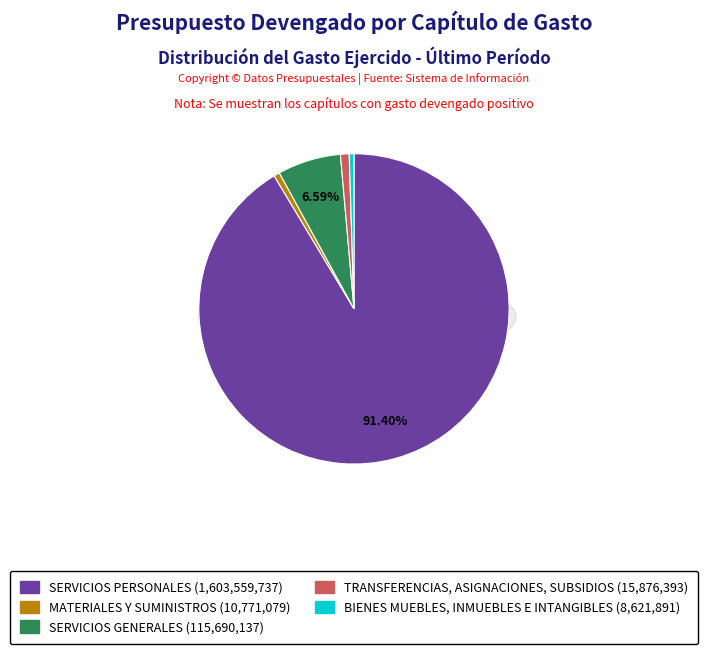

Do SERVICIOS GENERALES and SERVICIOS PERSONALES together represent more than half of the pie?

Yes